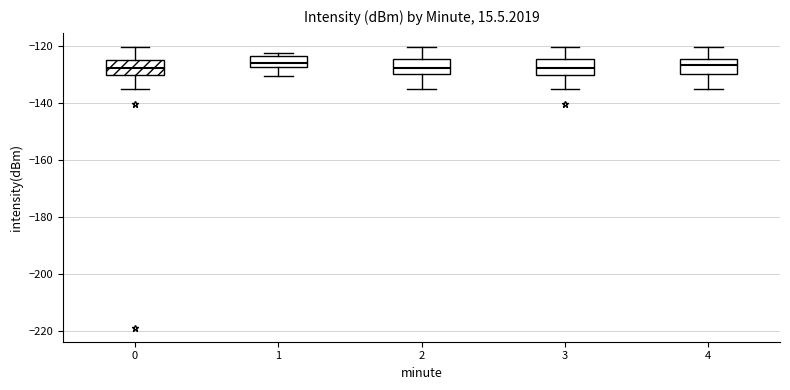

Where is the upper edge of the box at x = 2 on the y-axis? The values are not printed on the chart, so give them approximately, as read against the axis.

-124